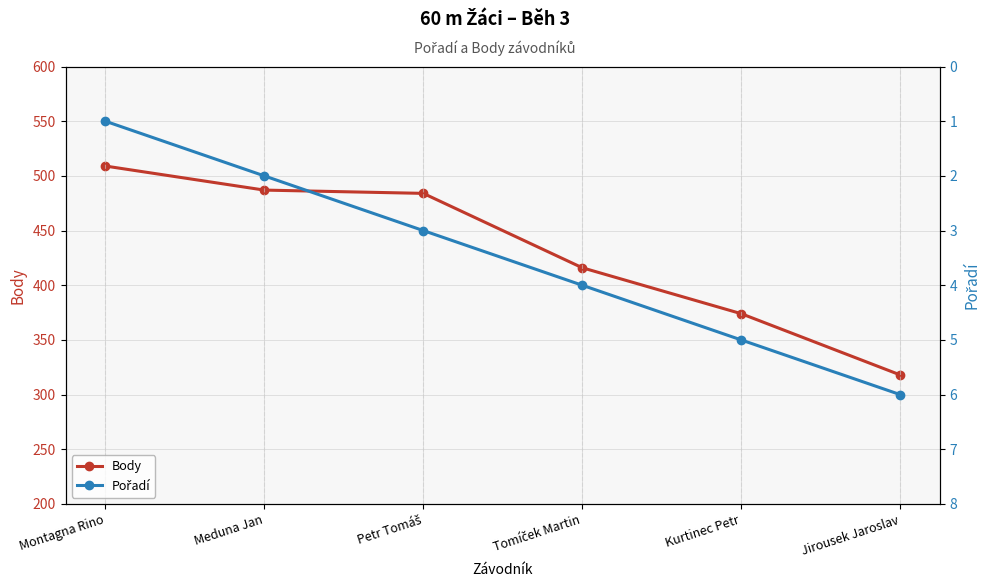

At which label is Pořadí closest to 3?

Petr Tomáš